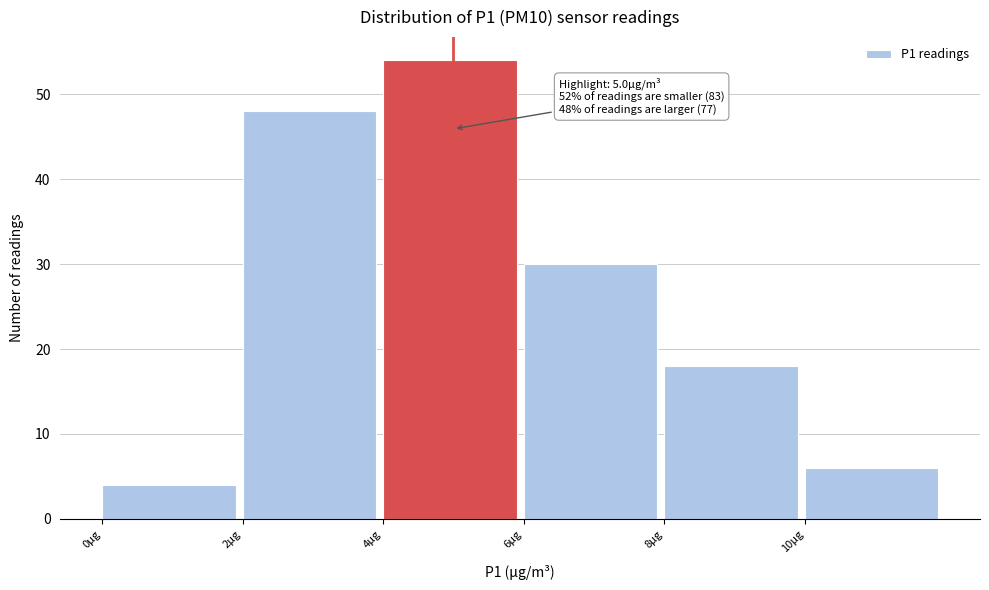

Which range on the x-axis has the tallest bar?

4 to 6